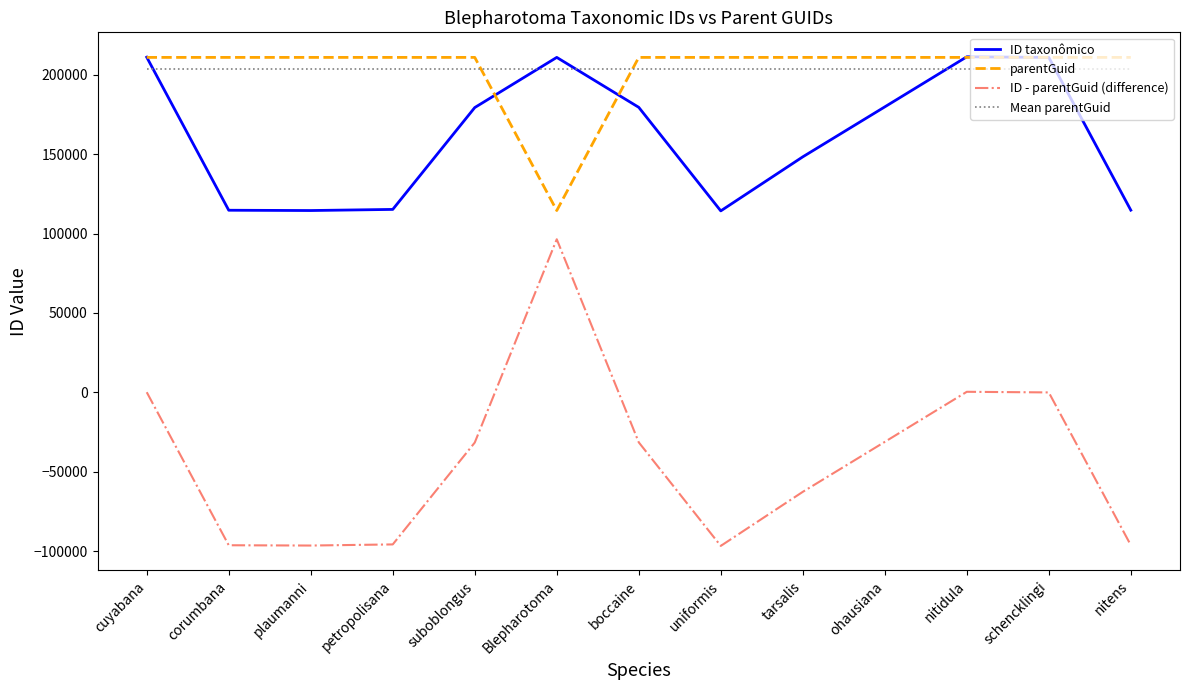

What position from the left is suboblongus?

5